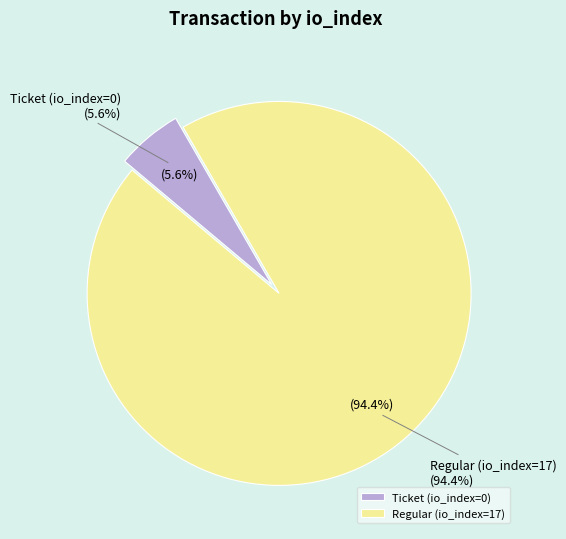

Count the number of slices in the pie.

2